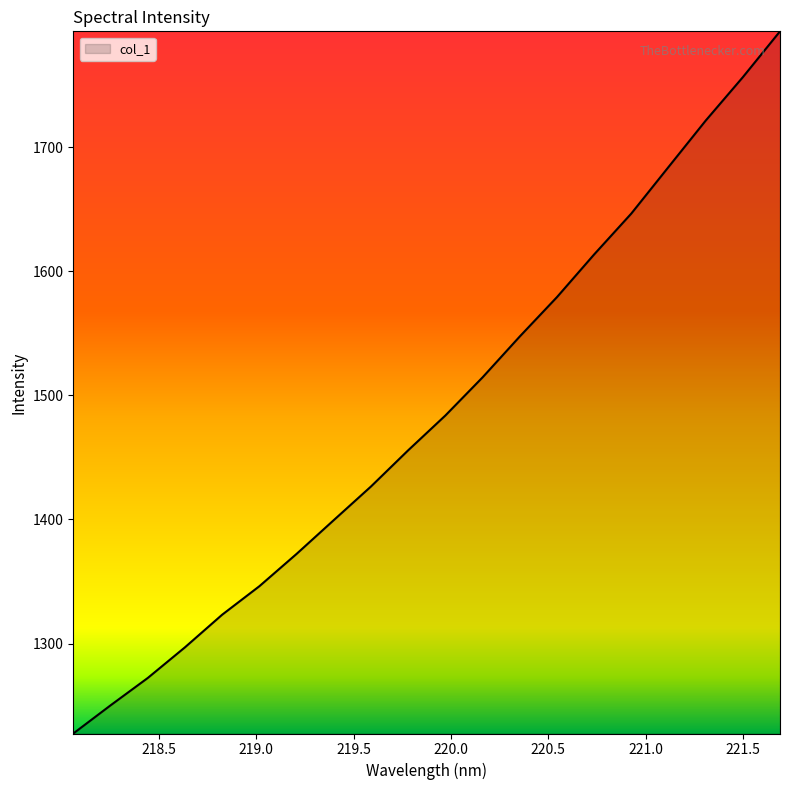

What is the minimum value shown in the chart?

1227.5